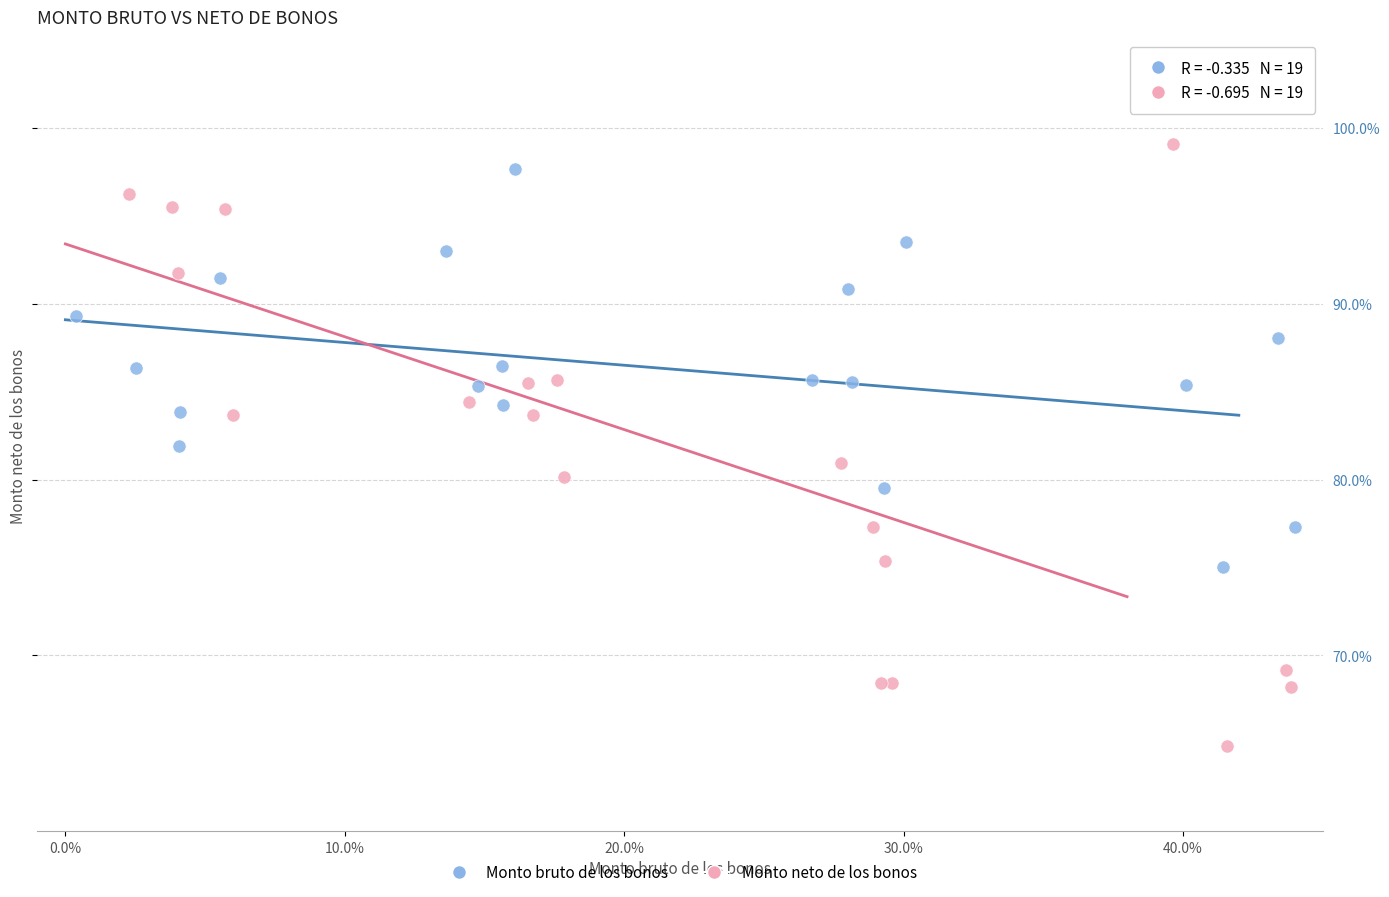

Which series reaches the maximum Y coordinate?

Monto neto de los bonos